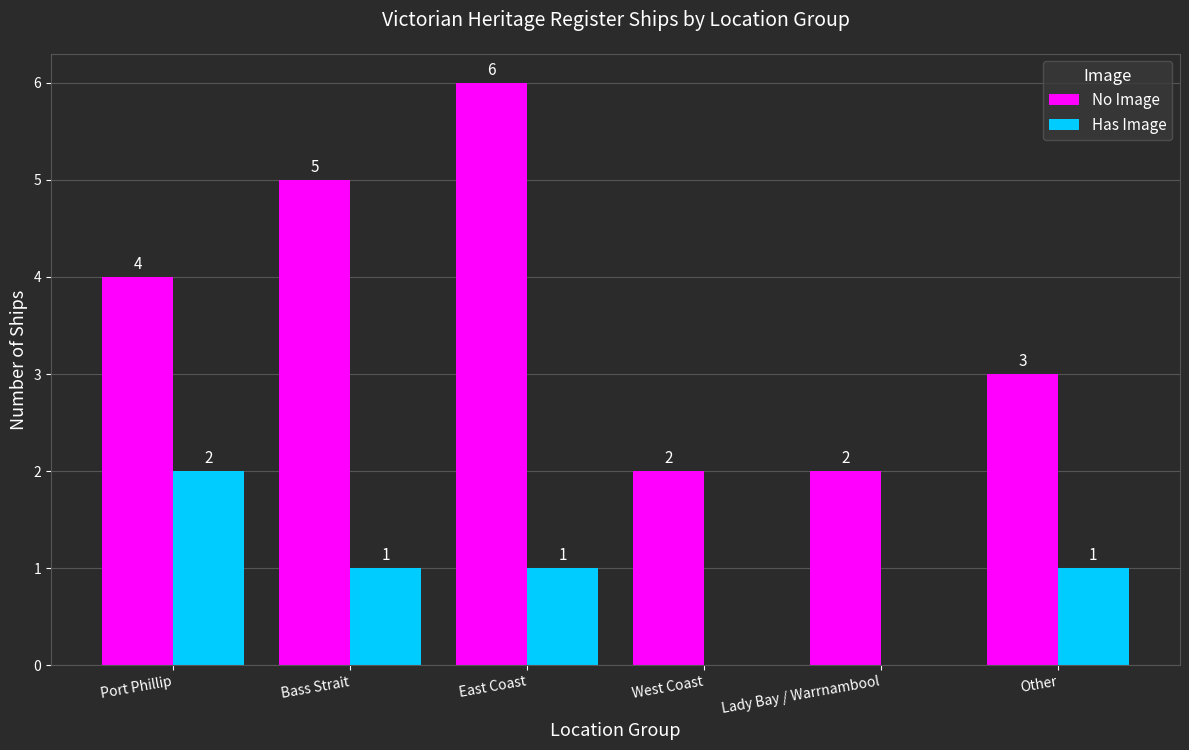

At which category is the sum across all series the highest?

East Coast